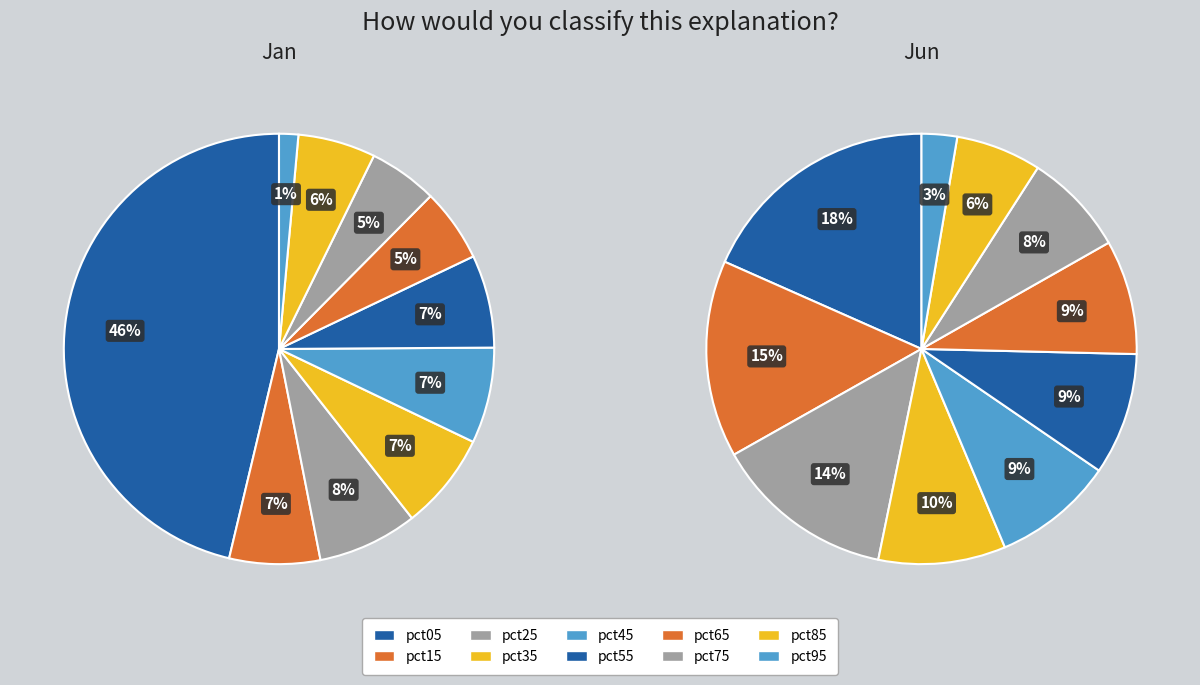

How many slices are in this pie chart?

10